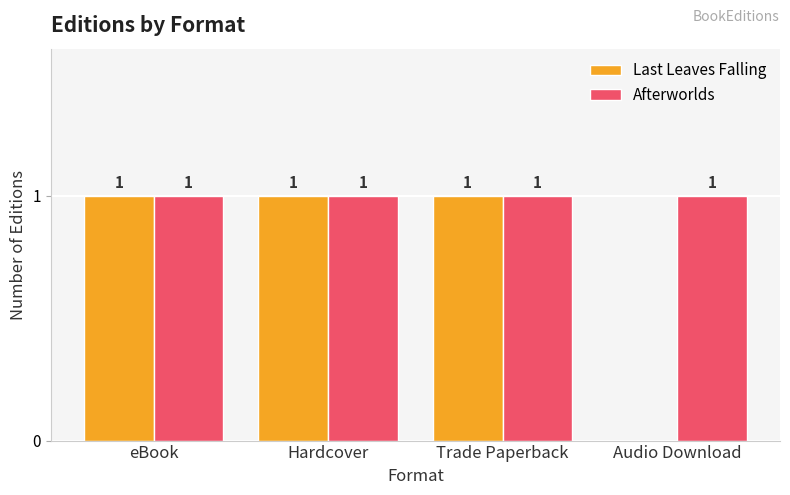

Is it true that Last Leaves Falling equals 1 at Hardcover?

True